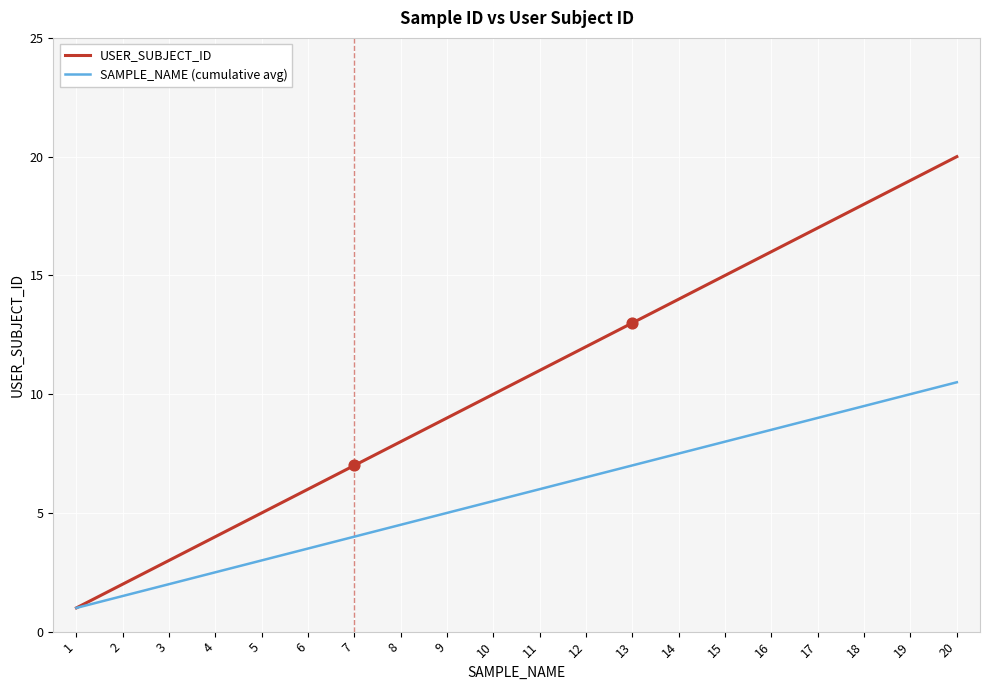

Is the value of USER_SUBJECT_ID at 5 greater than the value of SAMPLE_NAME (cumulative avg) at 17?

No